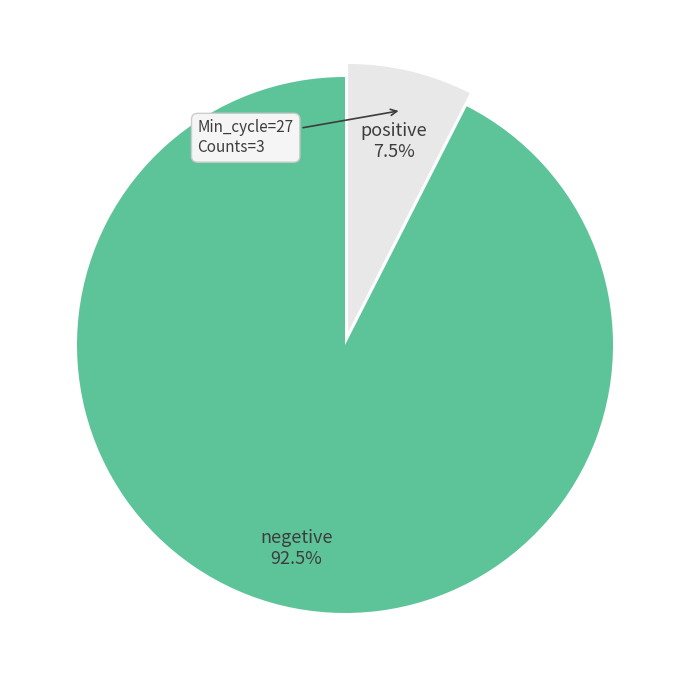

Is there any slice that represents more than half of the pie?

Yes